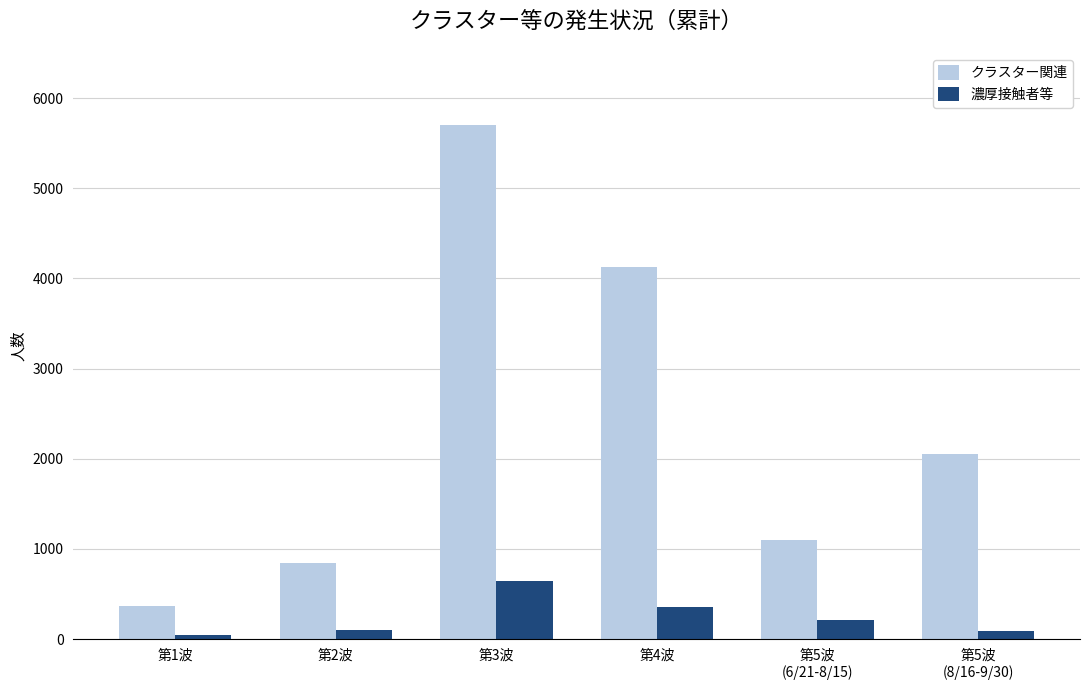

Which label corresponds to the largest value in the chart?

第3波